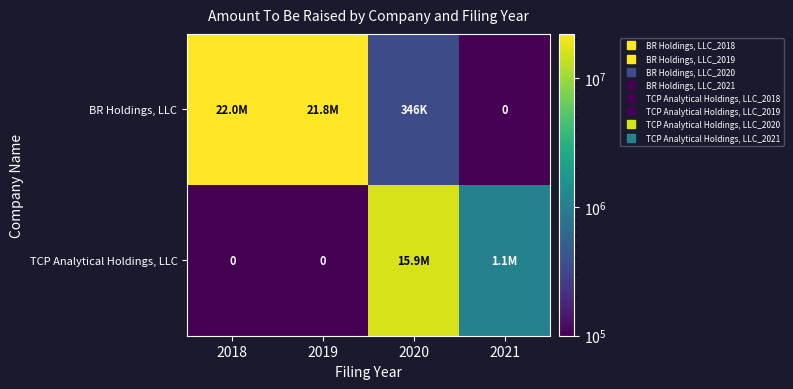

At which category does the chart reach its peak across all series?

2018